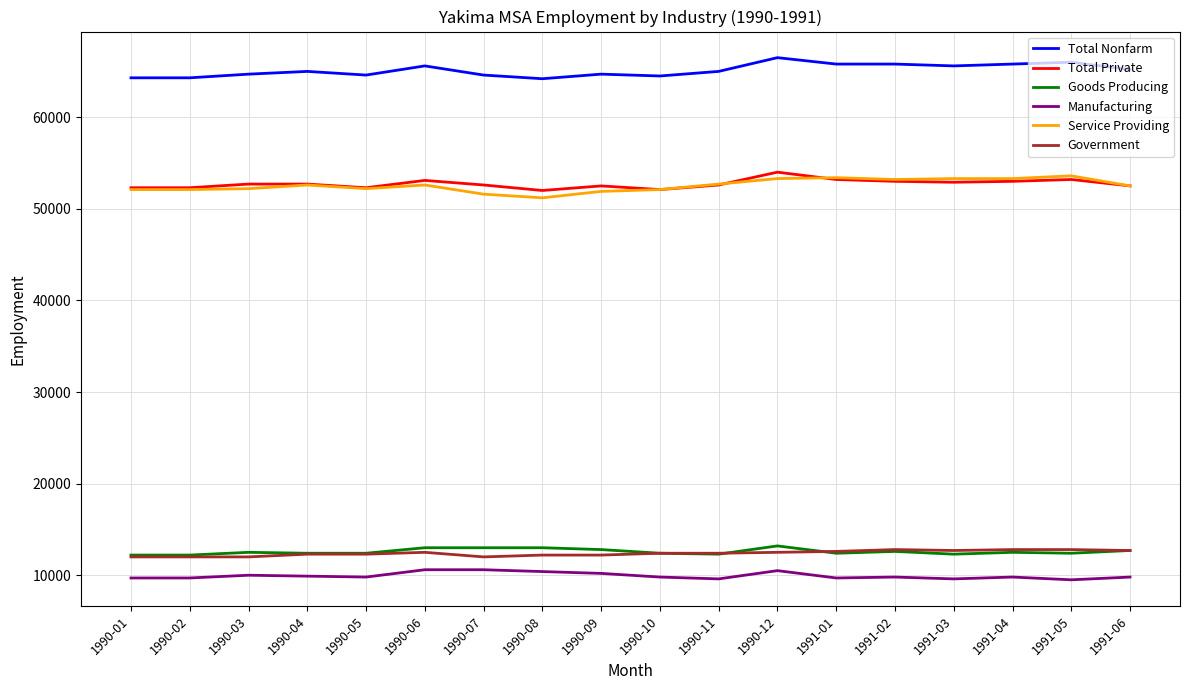

Which series has the largest total across all categories?

Total Nonfarm